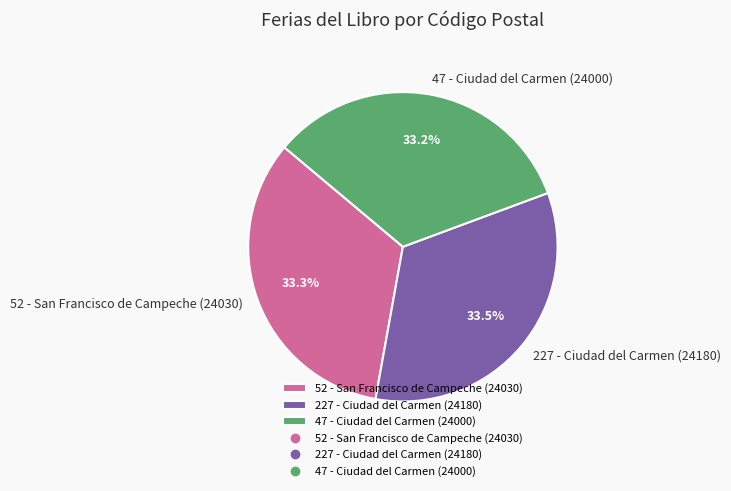

Does 52 - San Francisco de Campeche (24030) account for over 50% of the chart?

No